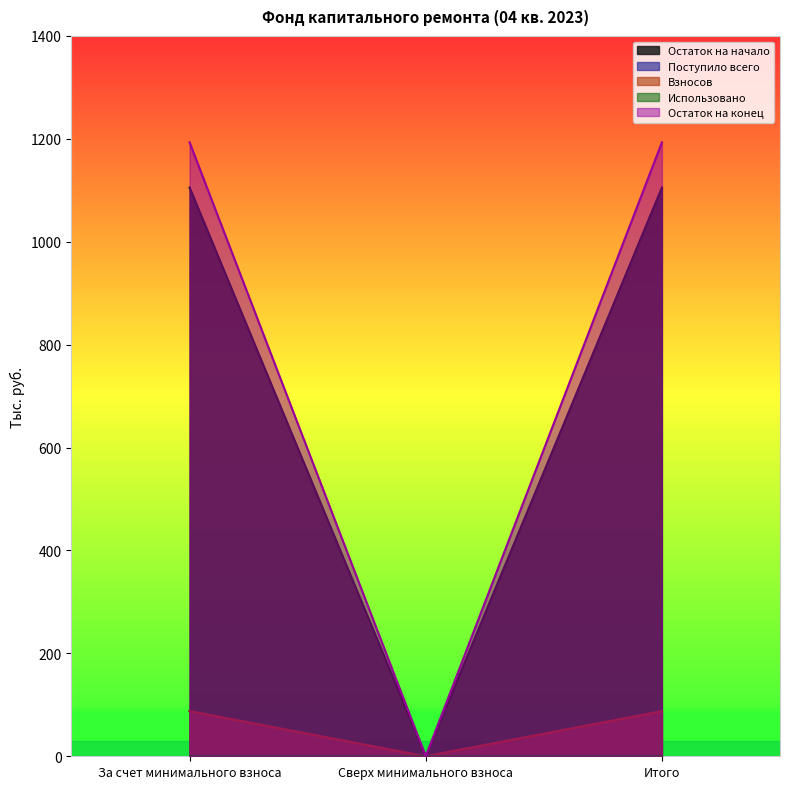

How many lines are shown in the chart?

5